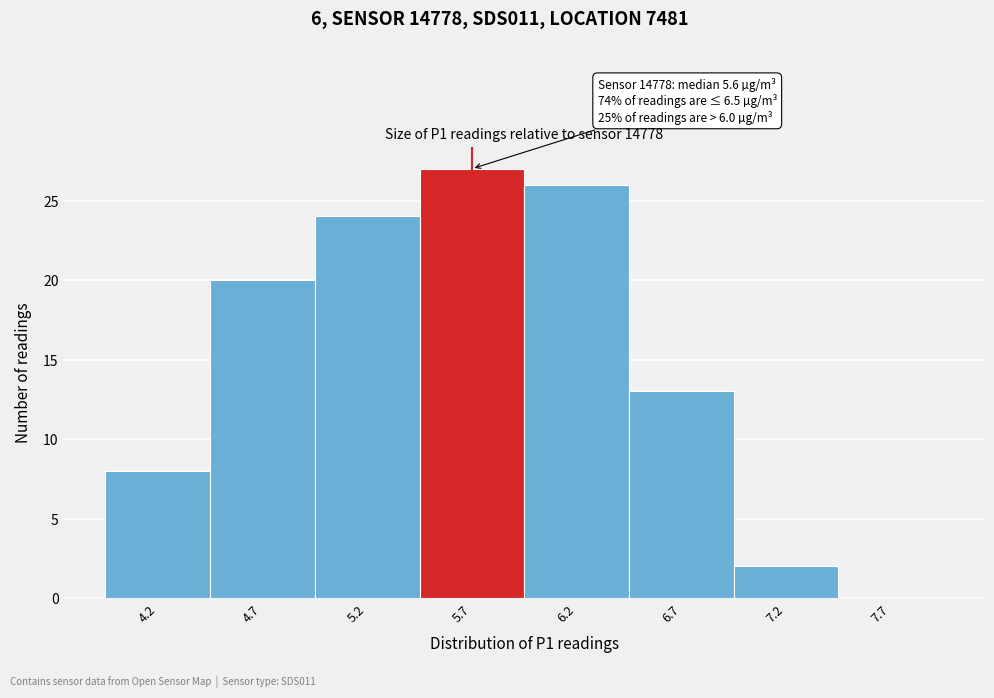

Over which range of the x-axis is the bar tallest?

5.45 to 5.95